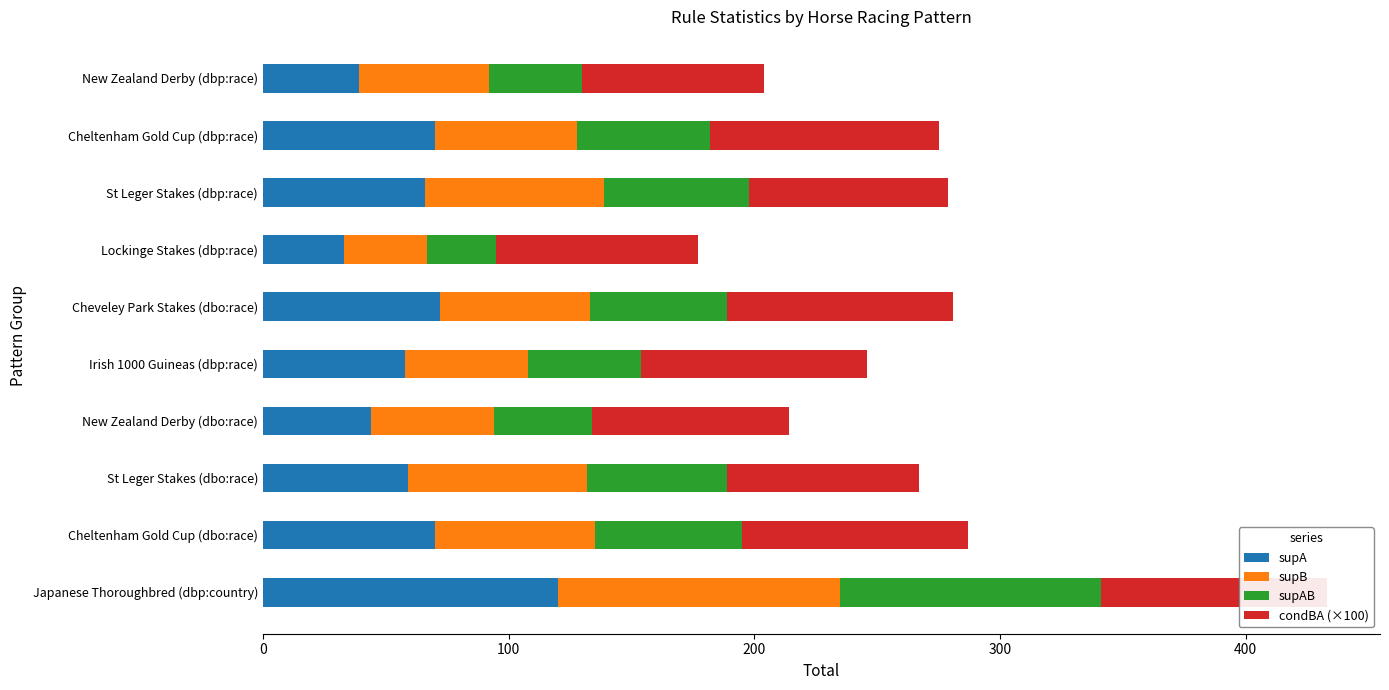

The value of supA at Lockinge Stakes (dbp:race) is 19. True or false?

False